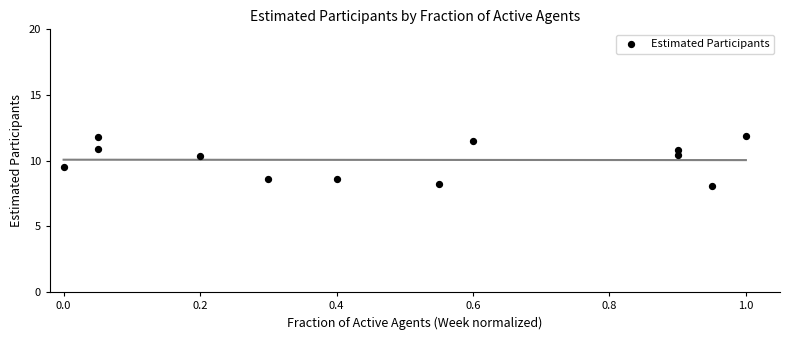

What is the range of X values (max minus min)?

1.0